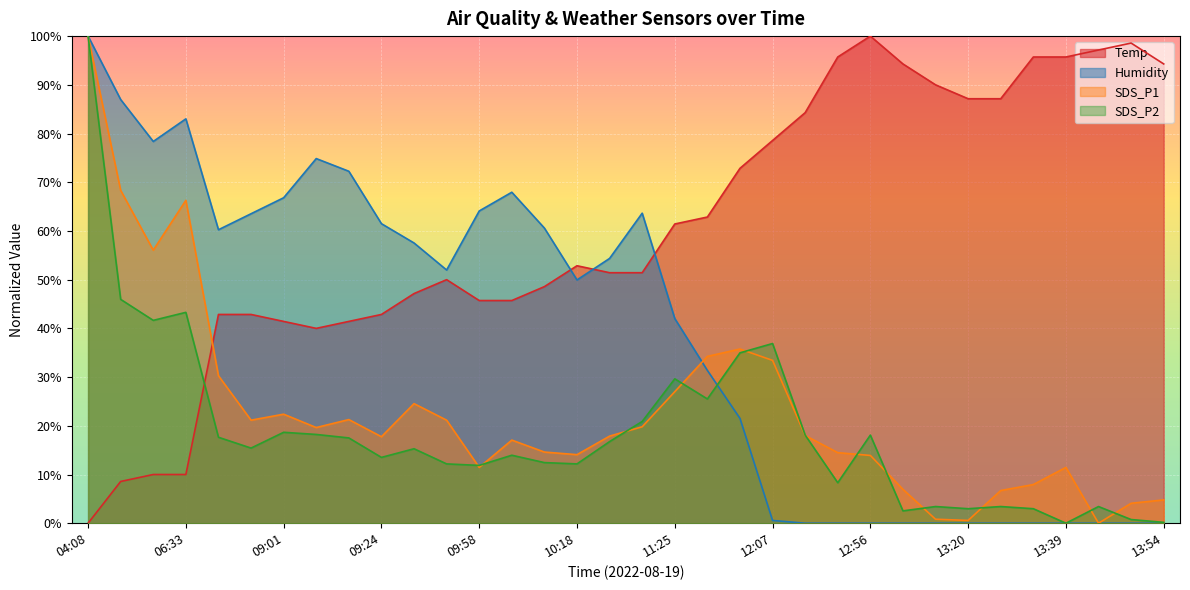

What is the label of the 17th point from the left?

10:20